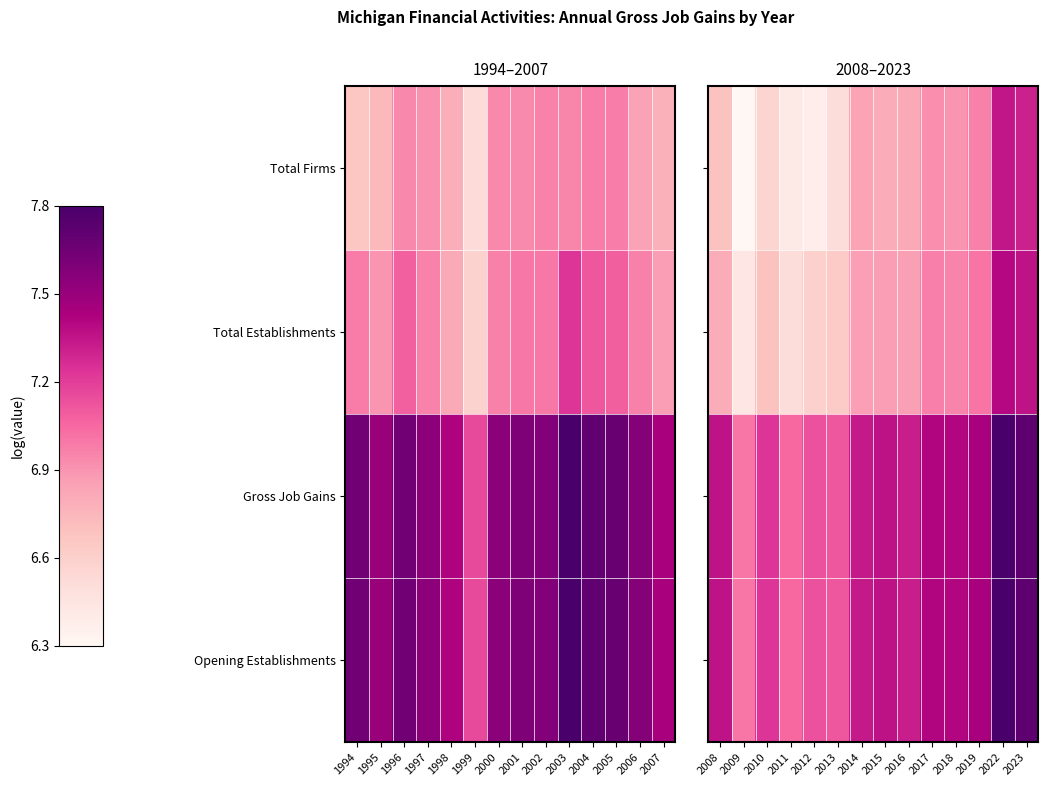

What is the approximate value of Total Firms at 2016?

6.8